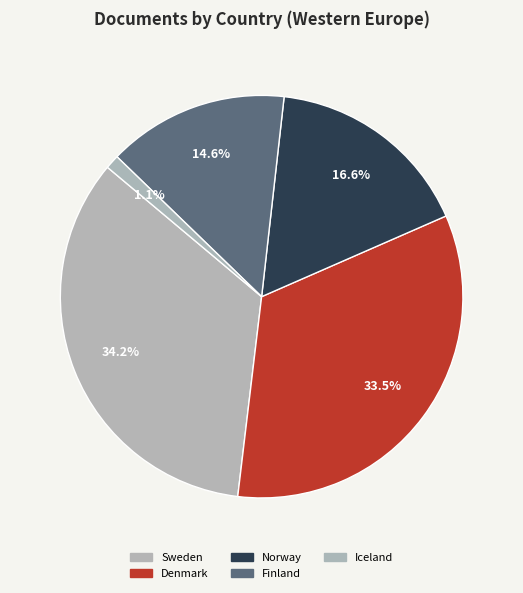

Rank the categories by value from highest to lowest.

Sweden, Denmark, Norway, Finland, Iceland